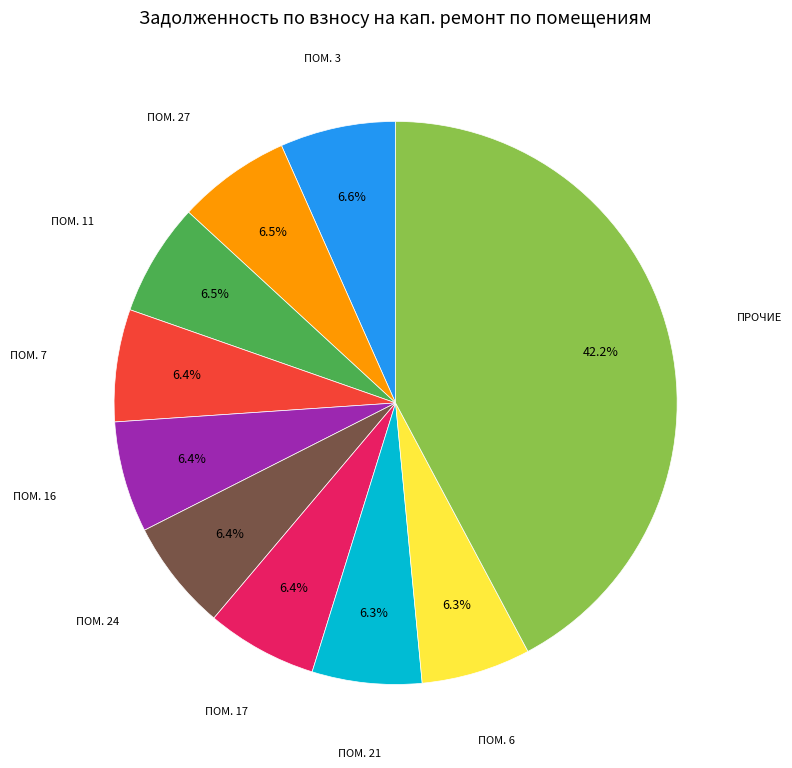

Does any single category account for the majority?

No